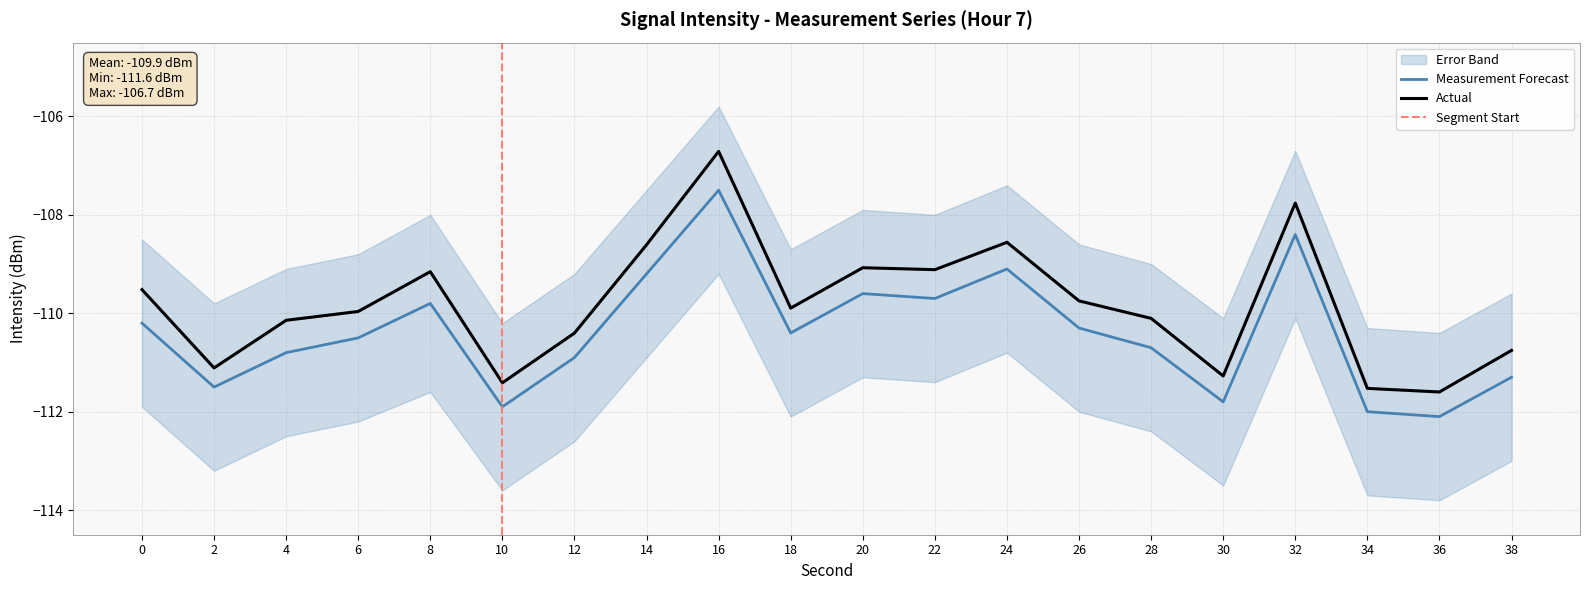

How many lines are shown in the chart?

2